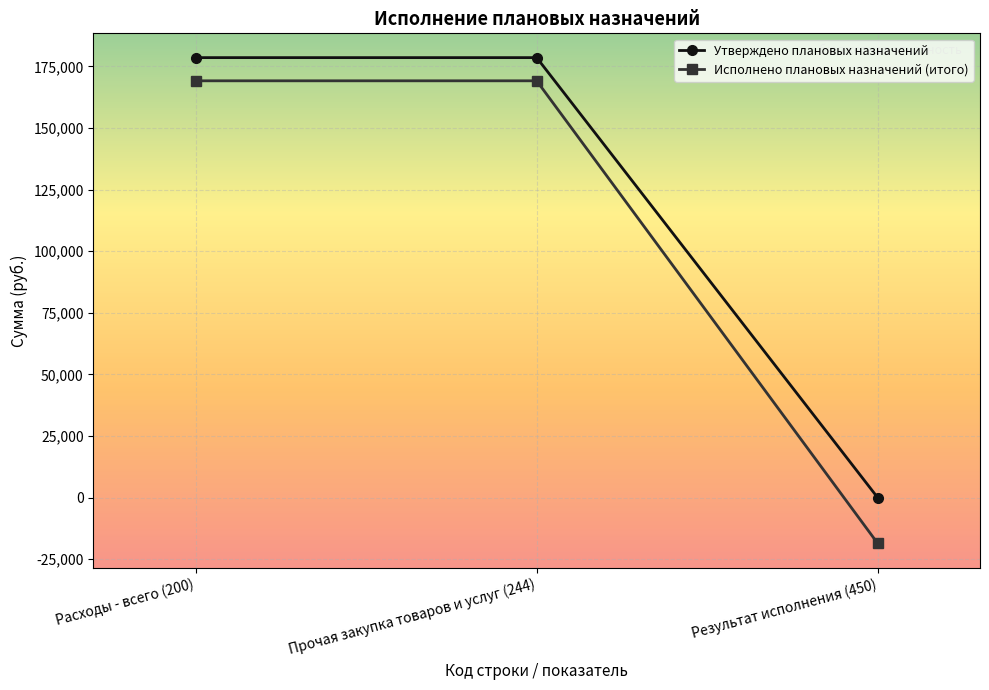

Is this an area chart (filled region under the line)?

No